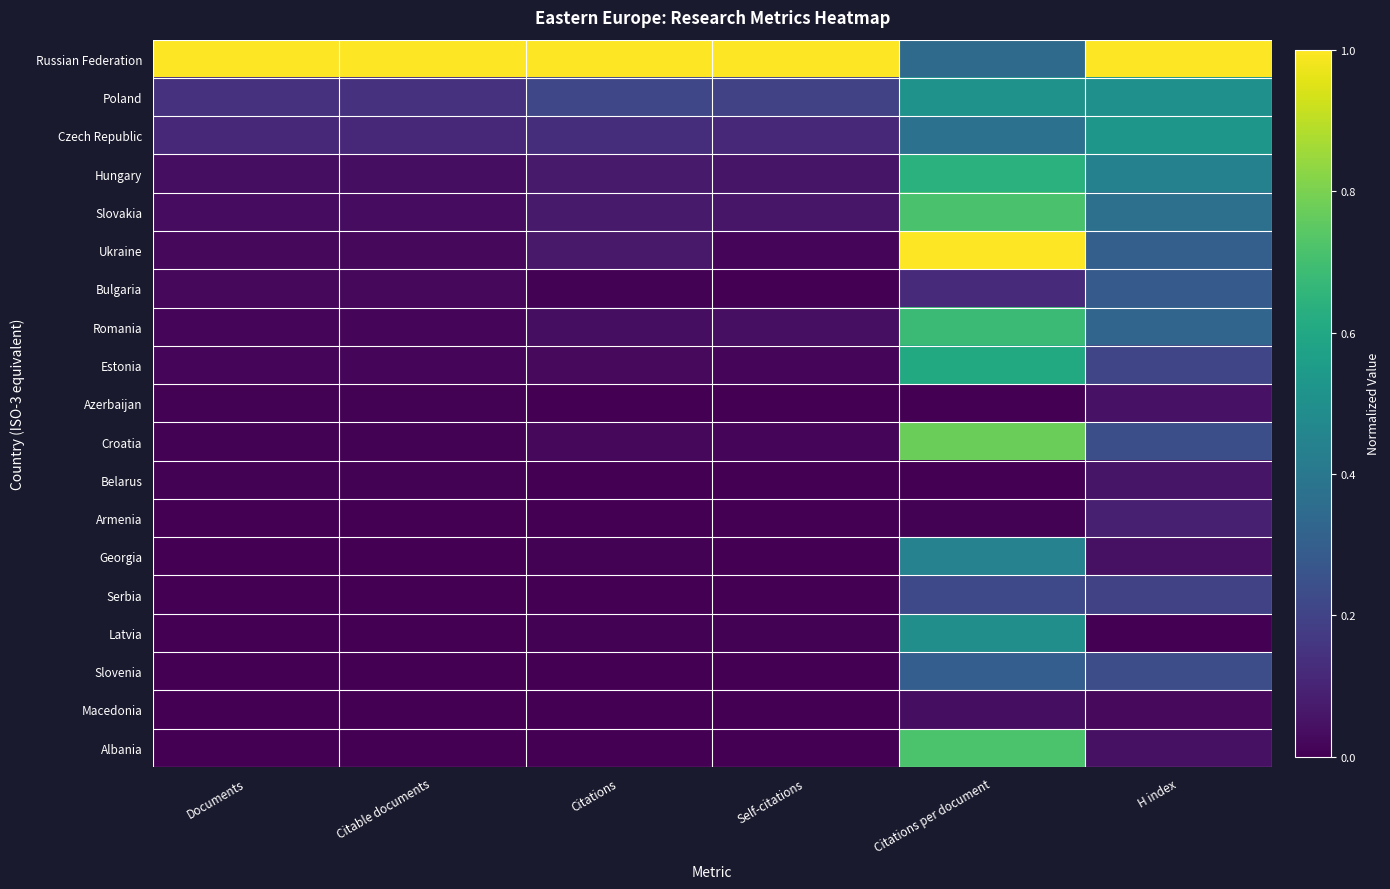

Reading left to right, what are all the values shown in this chart?

Russian Federation: Documents=1.0	Citable documents=1.0	Citations=1.0	Self-citations=1.0	Citations per document=0.3	H index=1.0
Poland: Documents=0.1	Citable documents=0.1	Citations=0.2	Self-citations=0.2	Citations per document=0.5	H index=0.5
Czech Republic: Documents=0.1	Citable documents=0.1	Citations=0.1	Self-citations=0.1	Citations per document=0.4	H index=0.5
Hungary: Documents=0.0	Citable documents=0.0	Citations=0.1	Self-citations=0.1	Citations per document=0.6	H index=0.4
Slovakia: Documents=0.0	Citable documents=0.0	Citations=0.1	Self-citations=0.1	Citations per document=0.7	H index=0.4
Ukraine: Documents=0.0	Citable documents=0.0	Citations=0.1	Self-citations=0.0	Citations per document=1.0	H index=0.3
Bulgaria: Documents=0.0	Citable documents=0.0	Citations=0.0	Self-citations=0.0	Citations per document=0.1	H index=0.3
Romania: Documents=0.0	Citable documents=0.0	Citations=0.0	Self-citations=0.0	Citations per document=0.7	H index=0.3
Estonia: Documents=0.0	Citable documents=0.0	Citations=0.0	Self-citations=0.0	Citations per document=0.6	H index=0.2
Azerbaijan: Documents=0.0	Citable documents=0.0	Citations=0.0	Self-citations=0.0	Citations per document=0.0	H index=0.0
Croatia: Documents=0.0	Citable documents=0.0	Citations=0.0	Self-citations=0.0	Citations per document=0.8	H index=0.2
Belarus: Documents=0.0	Citable documents=0.0	Citations=0.0	Self-citations=0.0	Citations per document=0.0	H index=0.1
Armenia: Documents=0.0	Citable documents=0.0	Citations=0.0	Self-citations=0.0	Citations per document=0.0	H index=0.1
Georgia: Documents=0.0	Citable documents=0.0	Citations=0.0	Self-citations=0.0	Citations per document=0.4	H index=0.0
Serbia: Documents=0.0	Citable documents=0.0	Citations=0.0	Self-citations=0.0	Citations per document=0.2	H index=0.2
Latvia: Documents=0.0	Citable documents=0.0	Citations=0.0	Self-citations=0.0	Citations per document=0.5	H index=0.0
Slovenia: Documents=0.0	Citable documents=0.0	Citations=0.0	Self-citations=0.0	Citations per document=0.3	H index=0.2
Macedonia: Documents=0.0	Citable documents=0.0	Citations=0.0	Self-citations=0.0	Citations per document=0.0	H index=0.0
Albania: Documents=0.0	Citable documents=0.0	Citations=0.0	Self-citations=0.0	Citations per document=0.7	H index=0.0